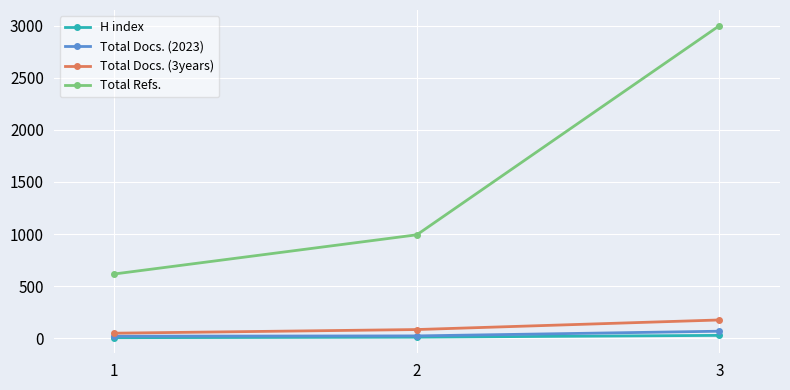

List the labels in order of Total Refs. value, largest first.

3, 2, 1